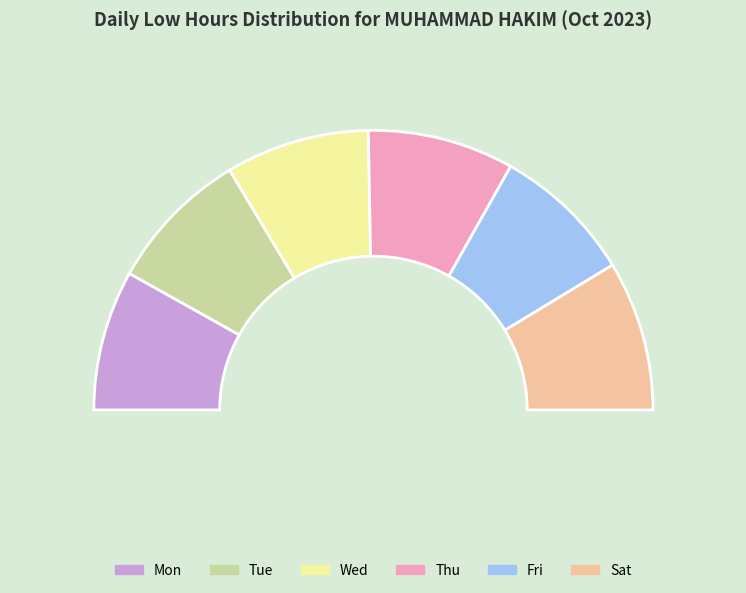

How many slices are in this pie chart?

6